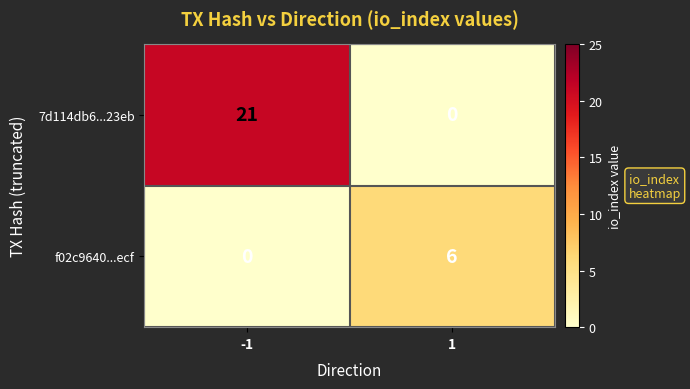

How many values in 7d114db6...23eb are above zero?

1